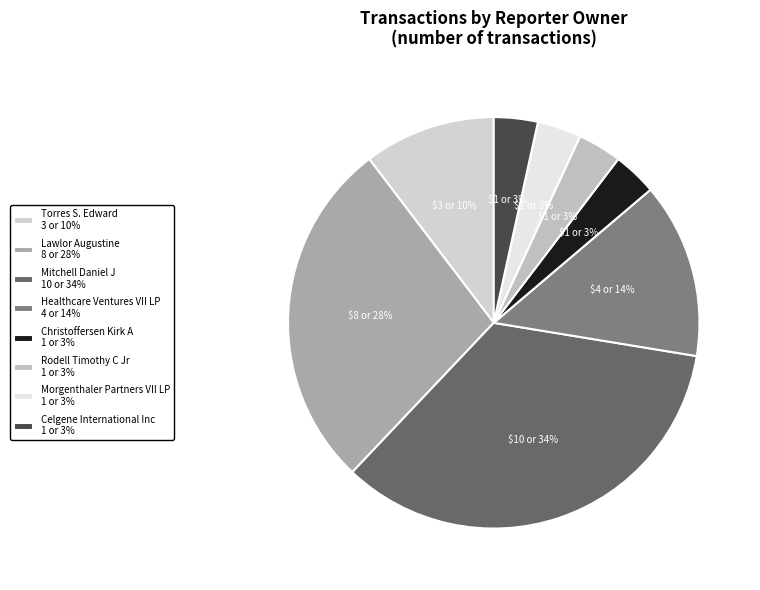

The Mitchell Daniel J slice represents 43% of the pie. True or false?

False